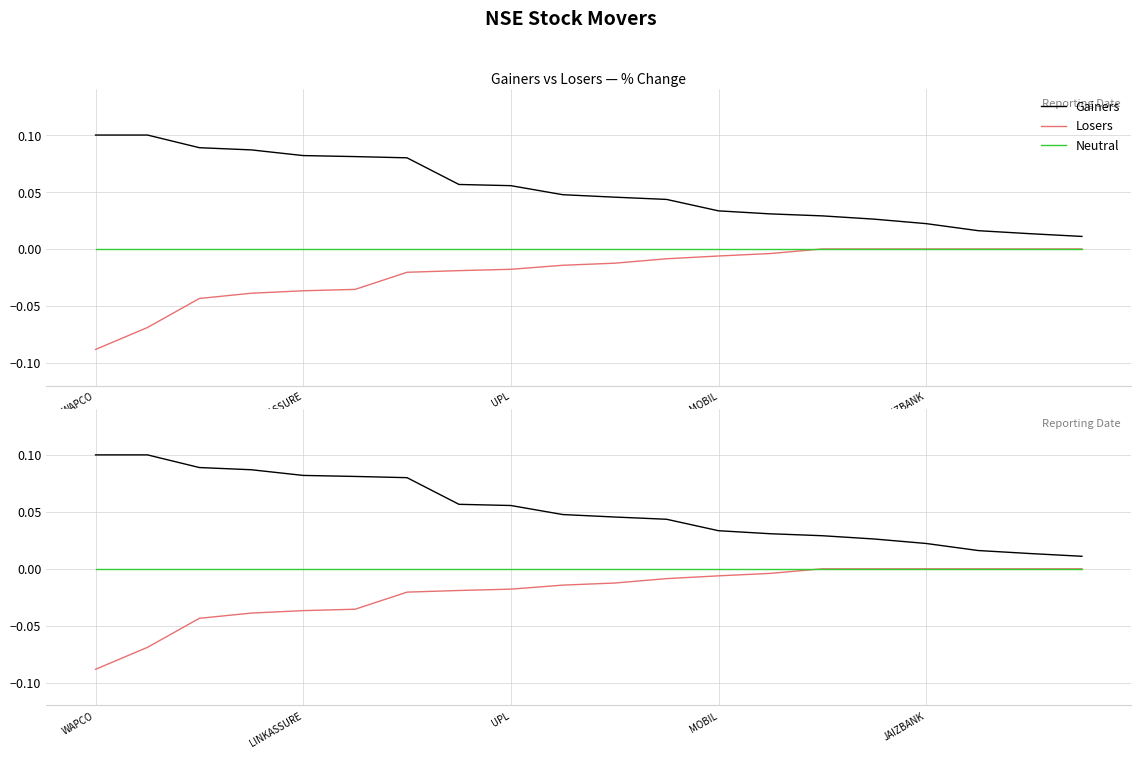

What is the label of the 20th point from the left?

19